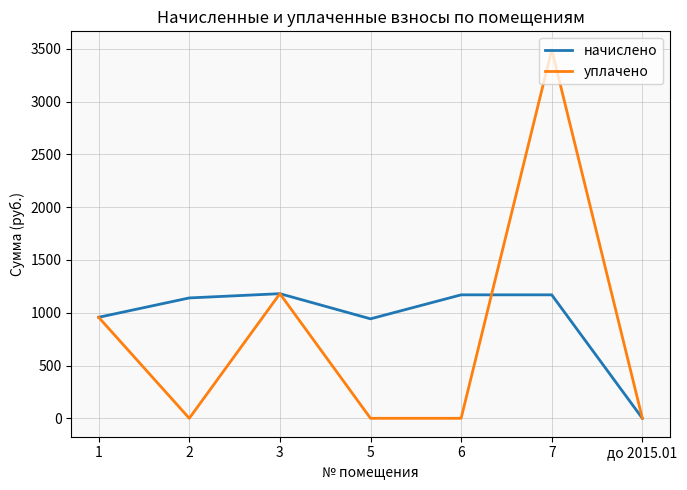

What is the difference between the maximum and minimum values in the уплачено series?

3491.0